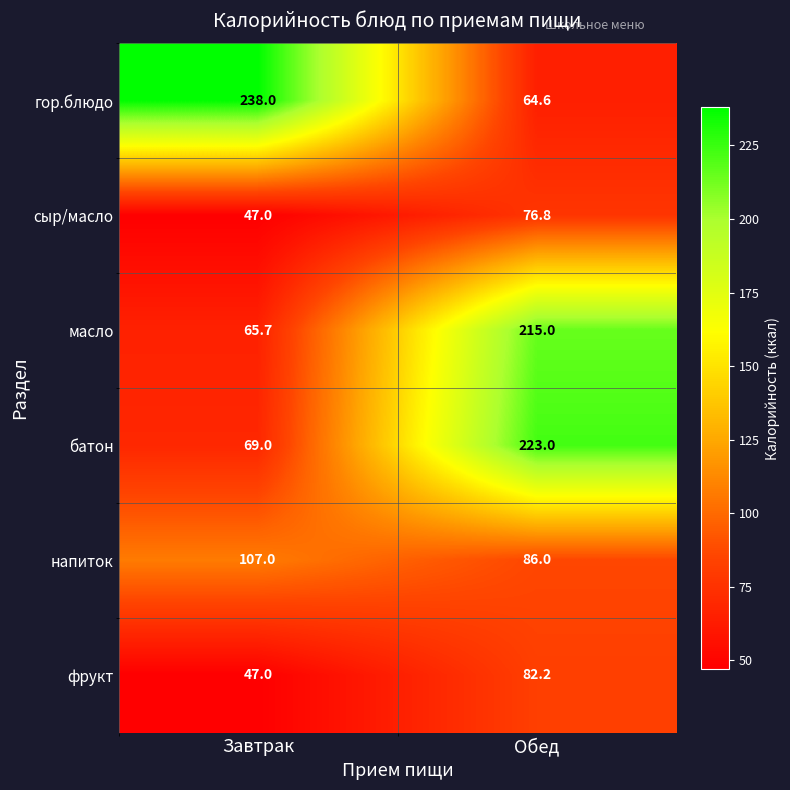

What is the difference between the maximum and minimum values in the батон series?

154.0